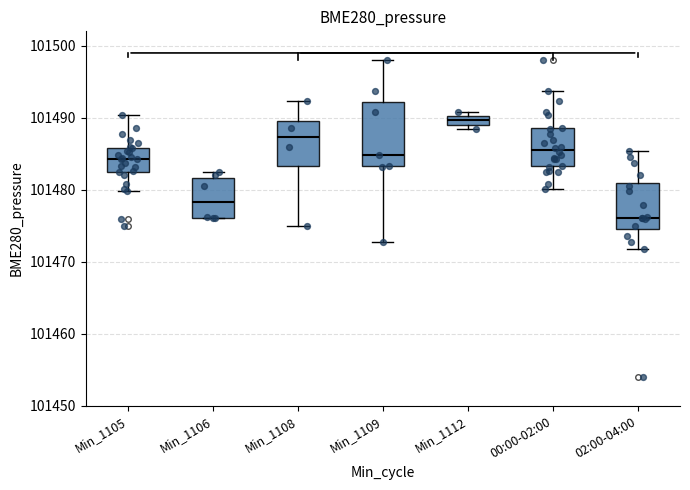

Which box has the highest median line?

Min_1112